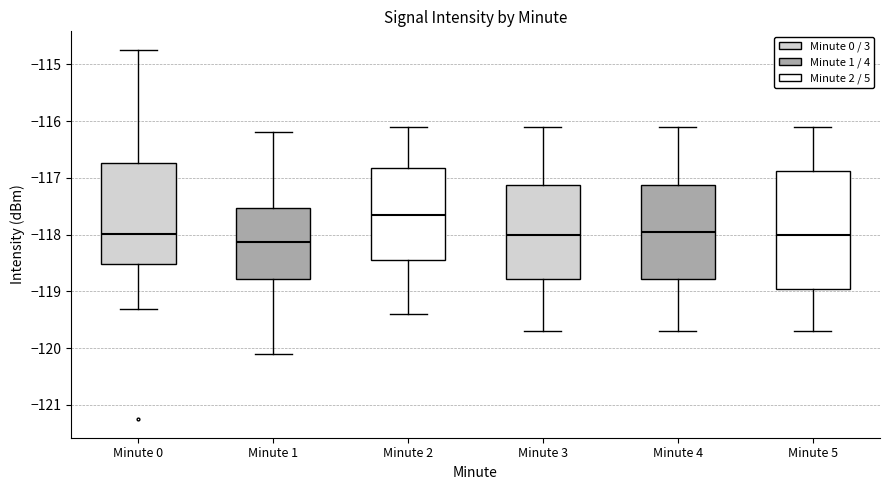

Which box's median line is the highest?

Minute 2